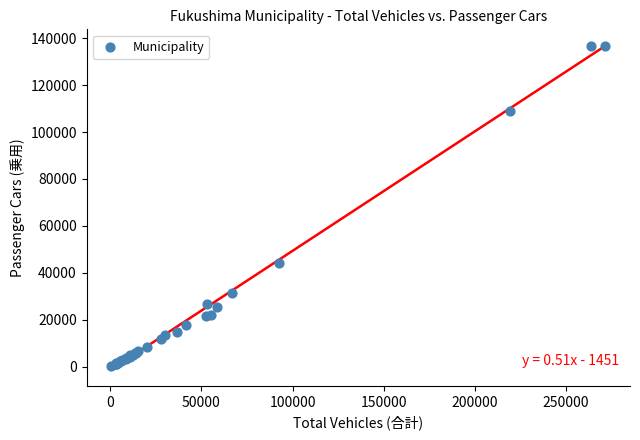

What Y value in the scatter plot is closest to 68538?

44410